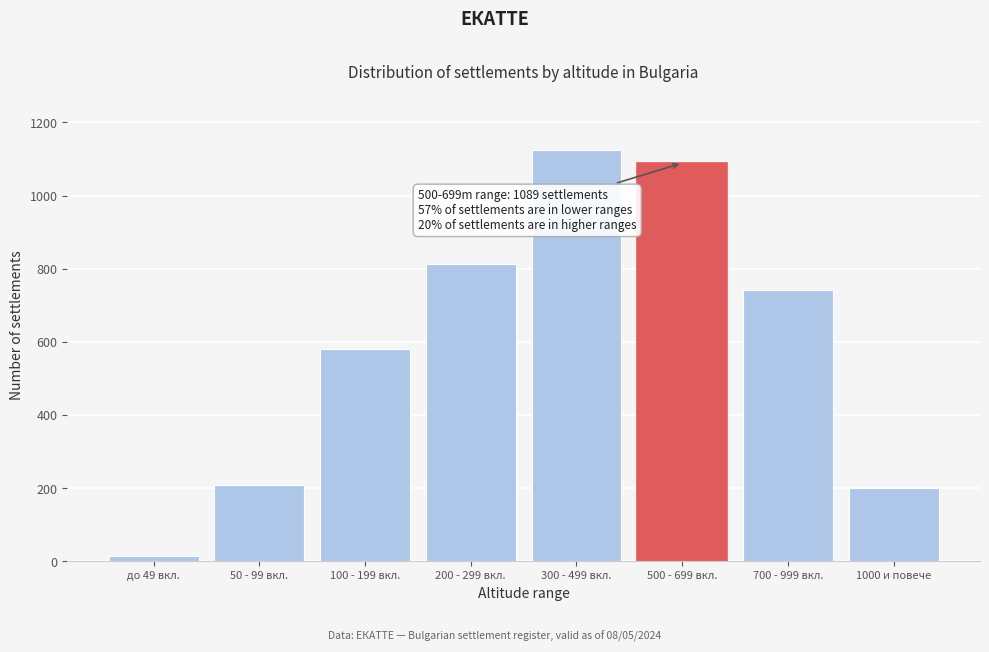

Reading left to right, list all the values displayed in this chart.

14	207	580	812	1124	1089	743	201